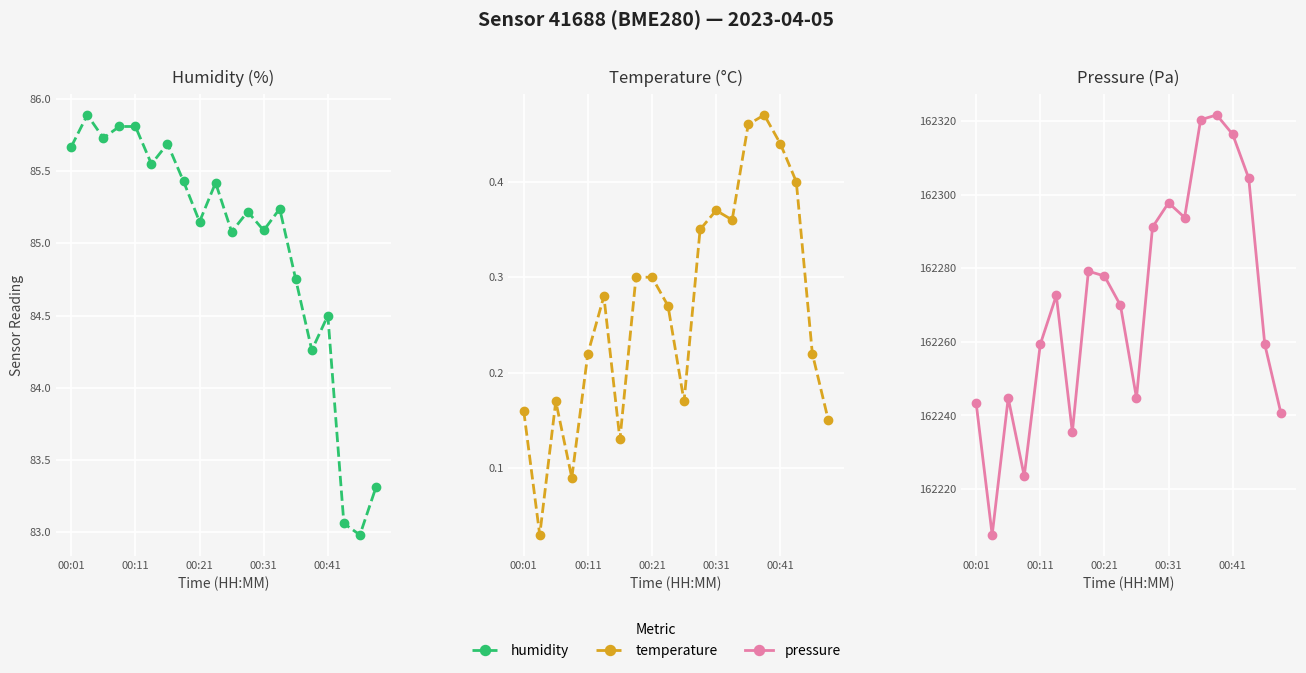

In temperature, how many points are lower than both neighbors (excluding endpoints)?

5